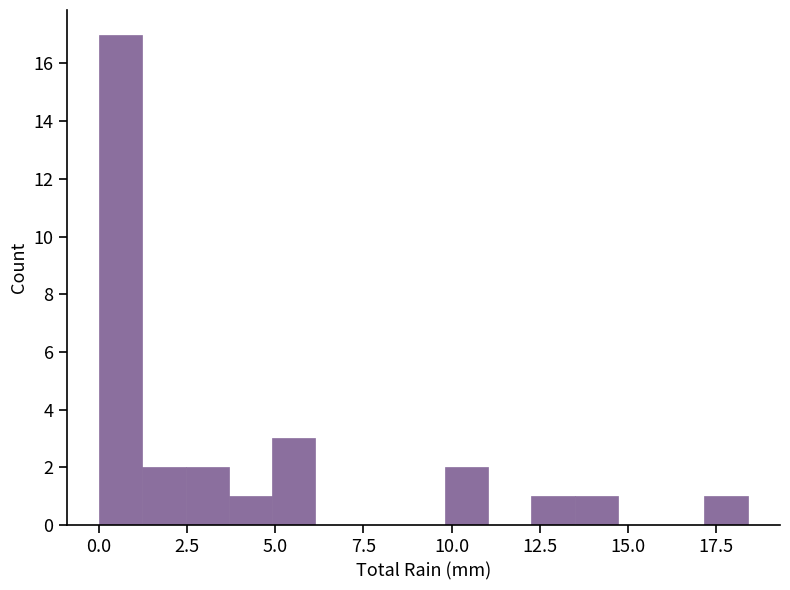

Around what value on the x-axis is the tallest bar? Give the approximate position of its centre, as read against the axis.

0.5